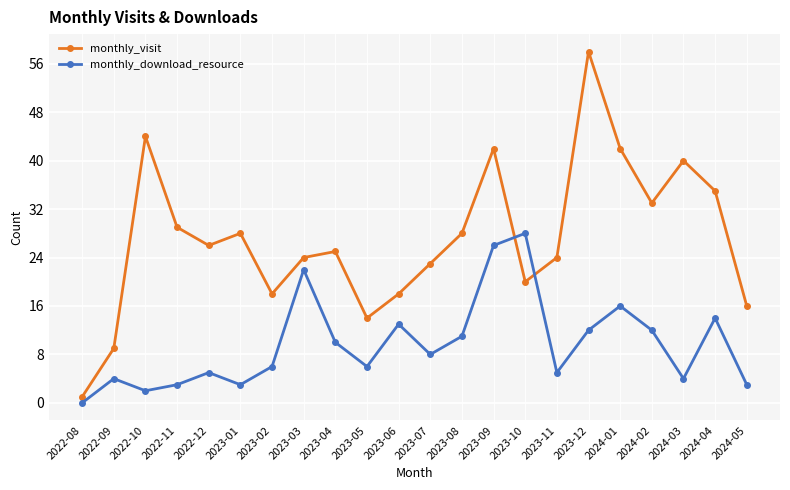

List the series in order of their peak value, lowest first.

monthly_download_resource, monthly_visit